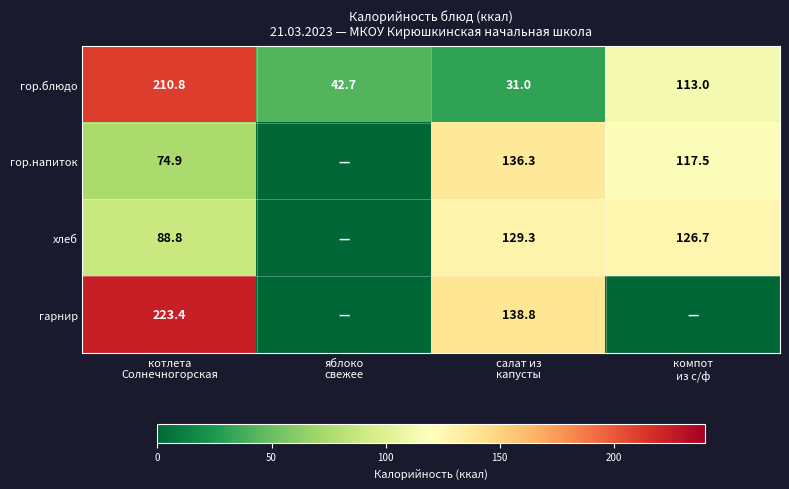

What is the difference between the second highest and second lowest values in the гор.блюдо series?

70.3